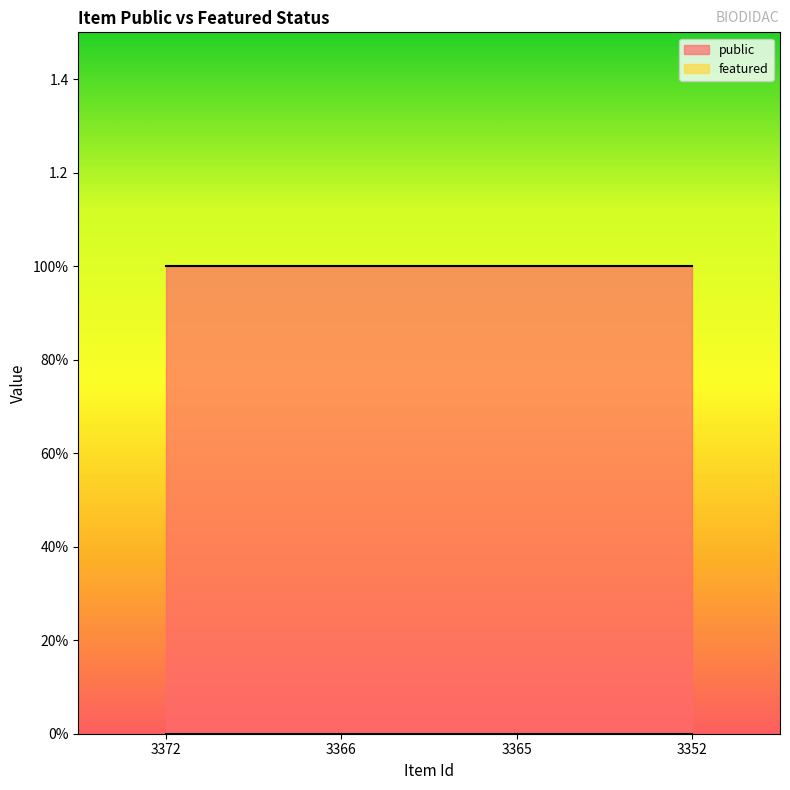

At which label does featured reach its peak?

3372